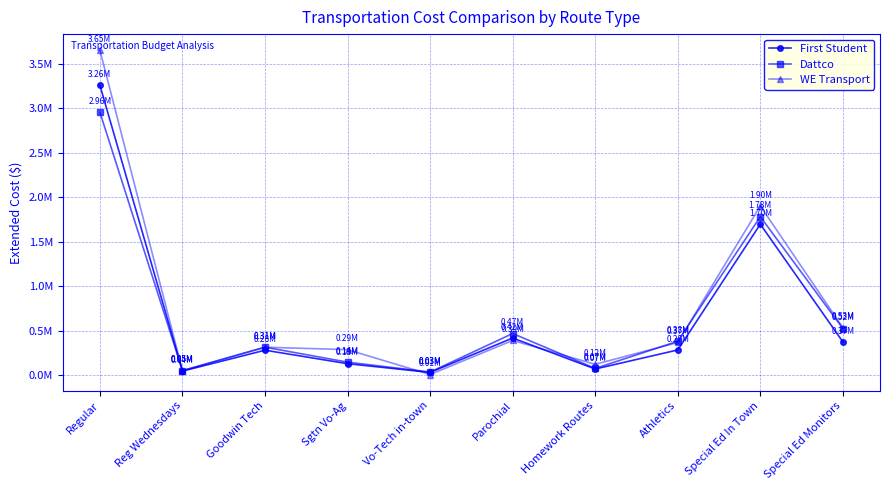

At how many categories does at least one series exceed 2759871?

1